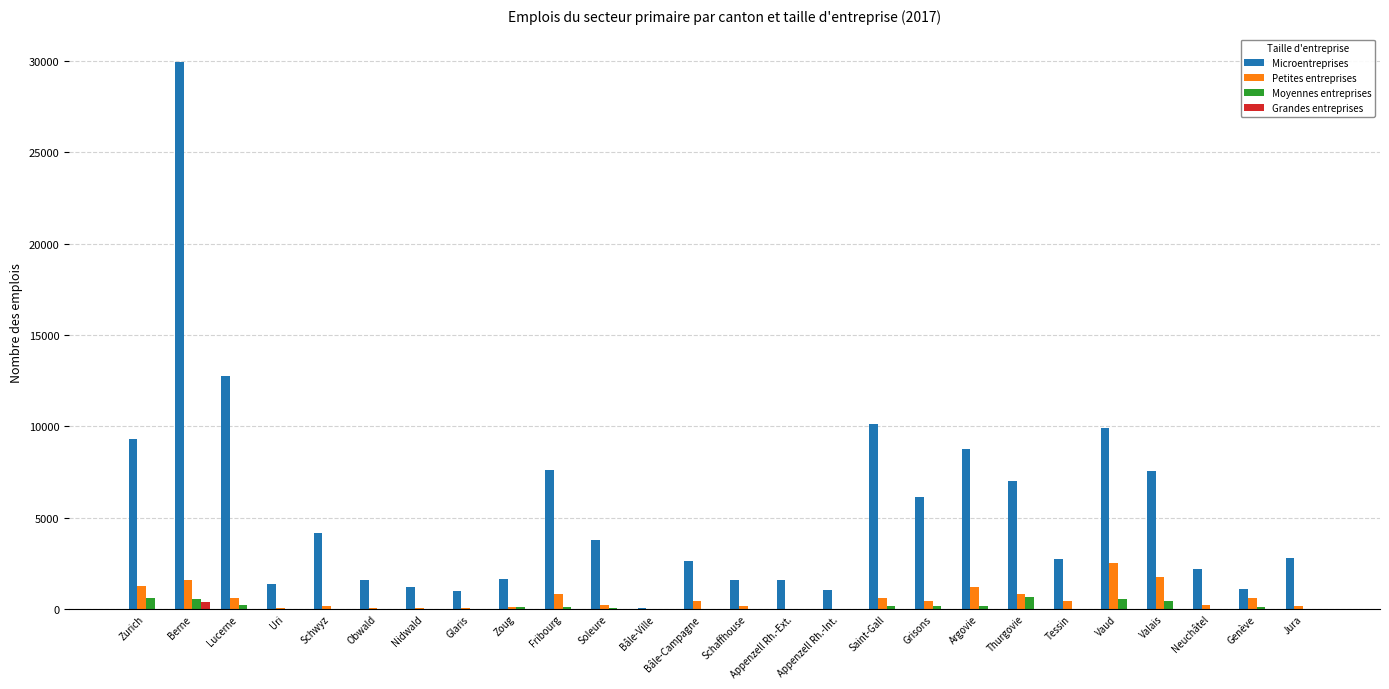

Where does the Moyennes entreprises series first go above 51?

Zurich